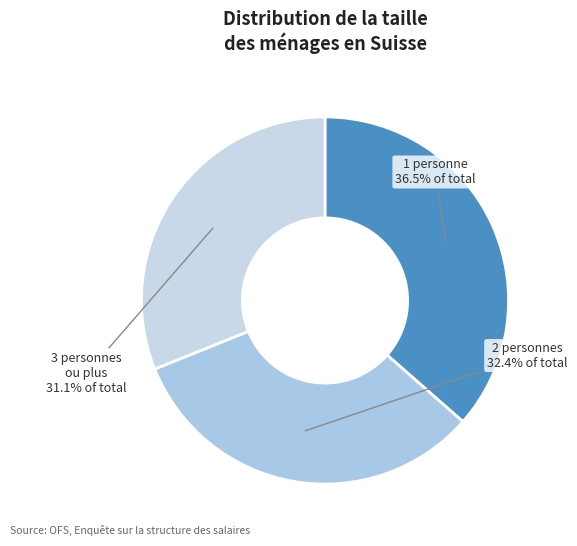

To the nearest percent, what is the difference between the largest and smallest slice percentages?

5%